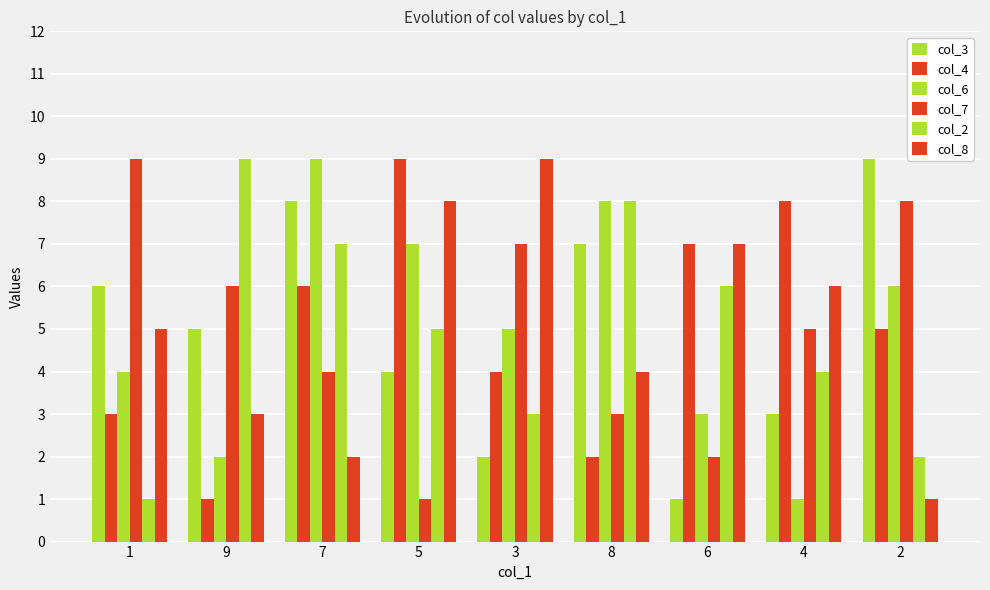

How many series are shown in this chart?

6